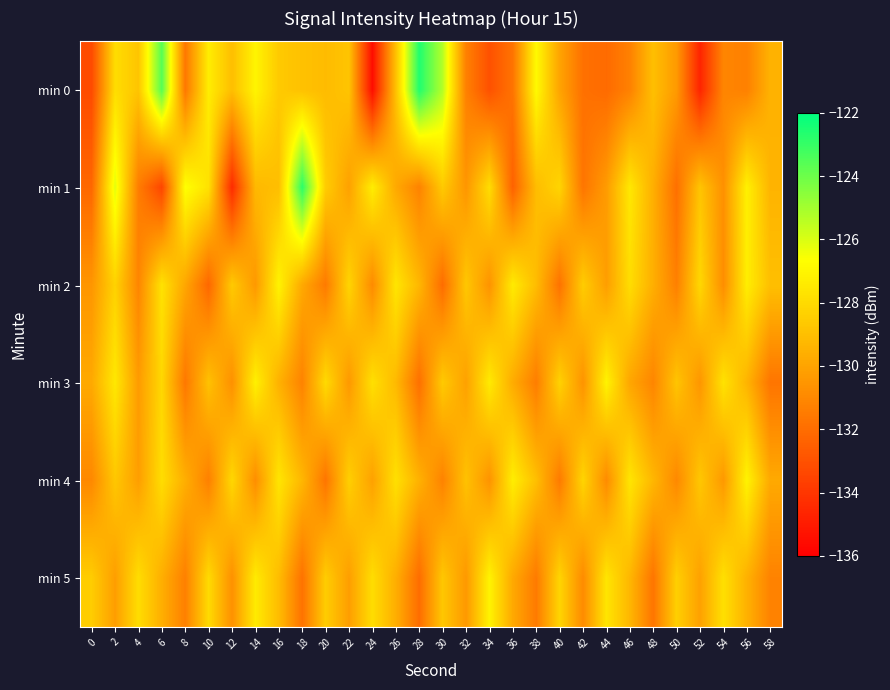

What is the total value across all series at 18?

-773.8